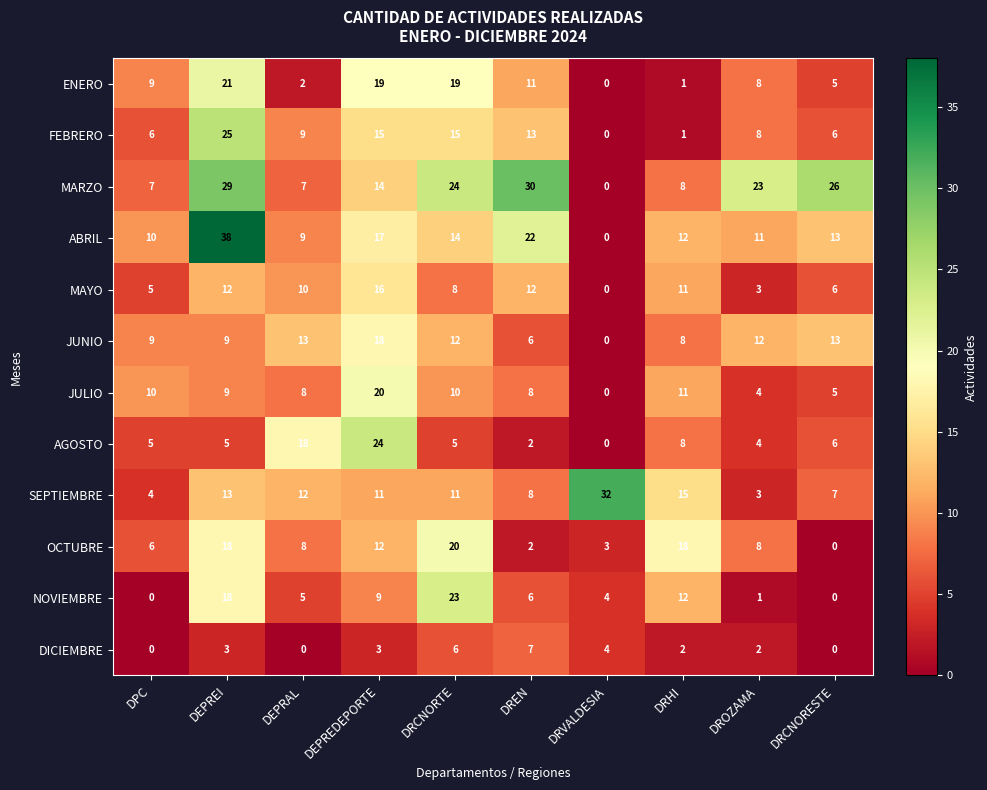

What is the maximum value for NOVIEMBRE?

23